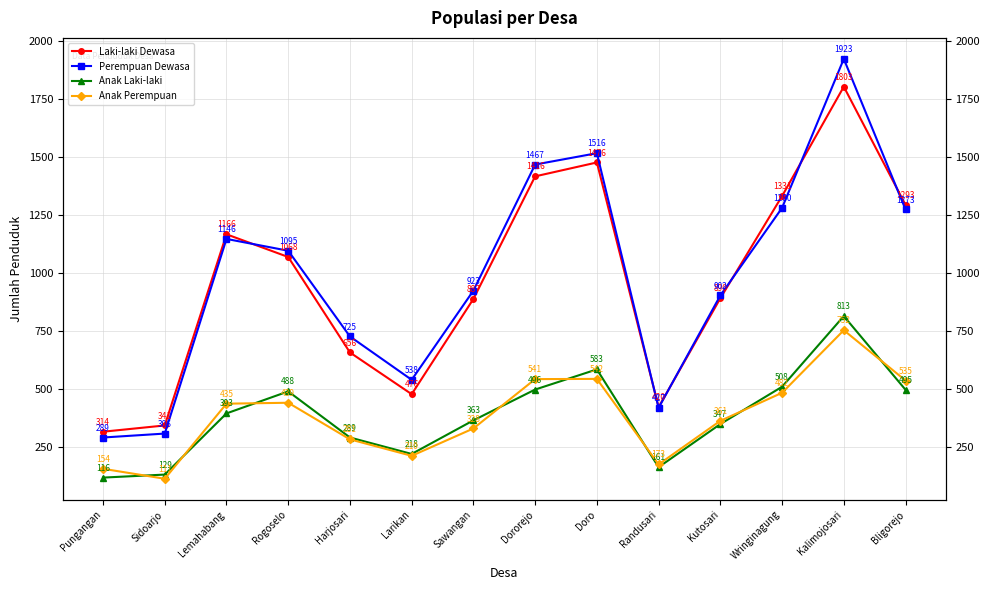

The value of Laki-laki Dewasa at Pungangan is 91. True or false?

False